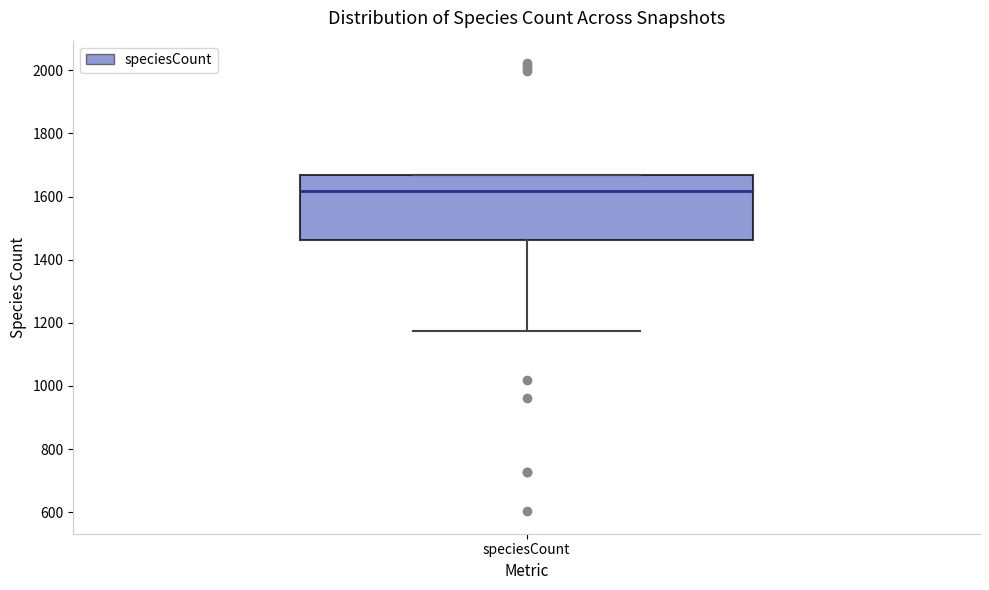

Transcribe this box plot: give where the median line is, the range the box spans, and where the two whiskers end, as read against the y-axis. The values are not printed on the chart, so give them approximately, as read against the axis.

median 1620, box 1460 to 1680, whiskers 1180 to 1680